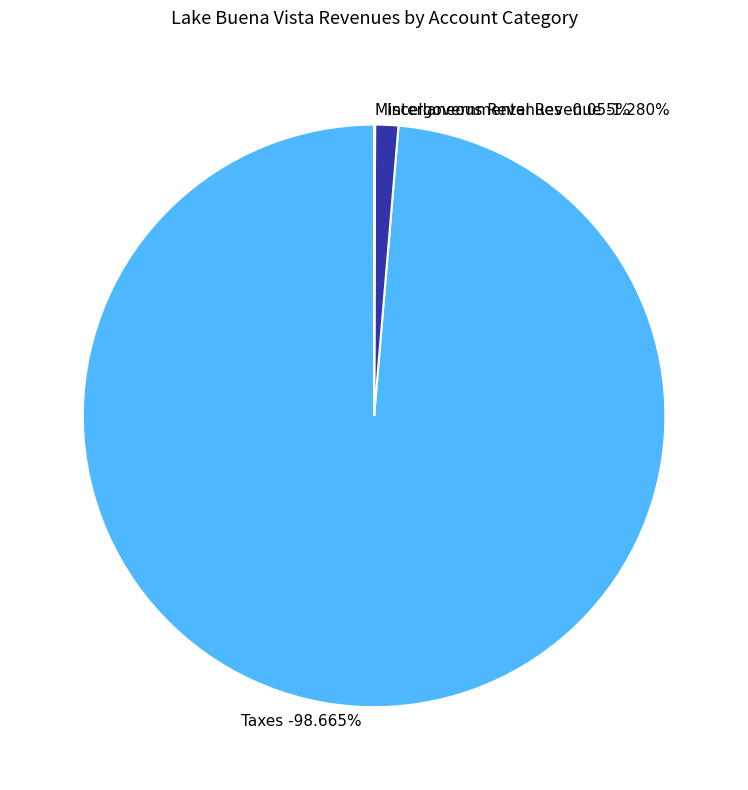

To the nearest percent, what portion does Taxes represent?

99%